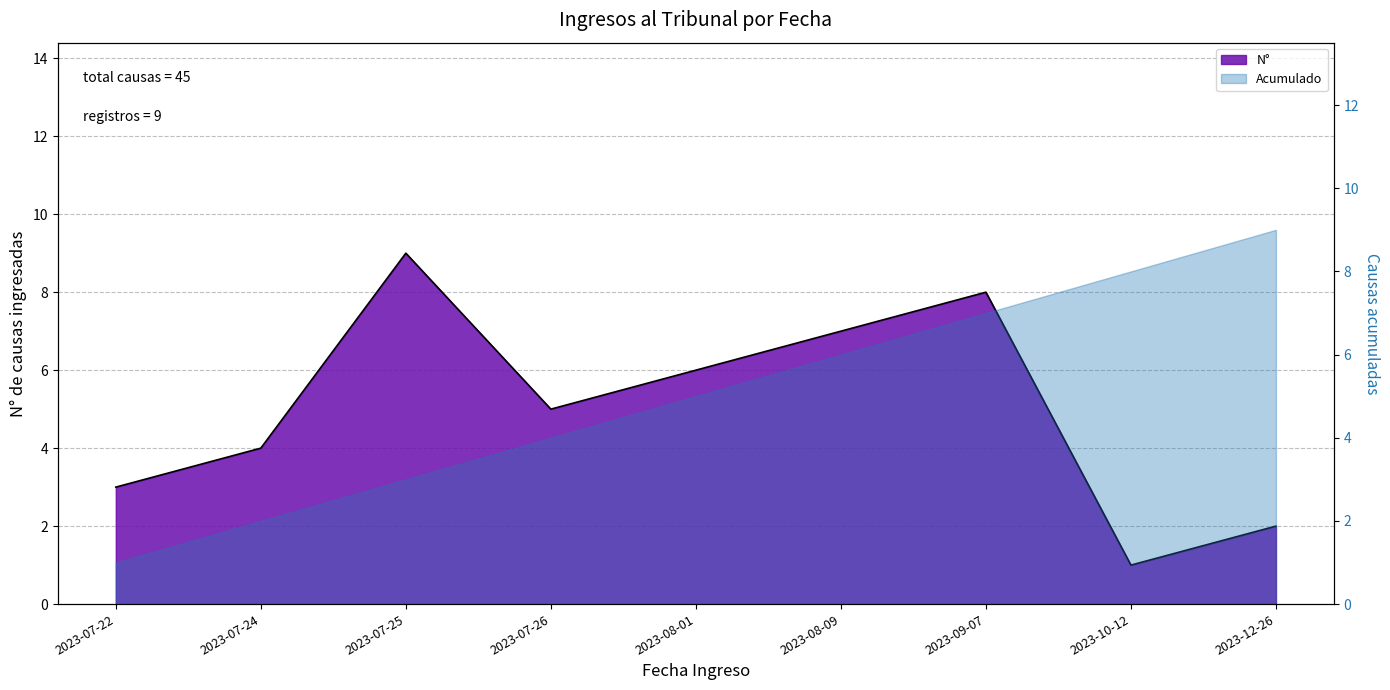

What is the difference between the second highest and second lowest values?

6